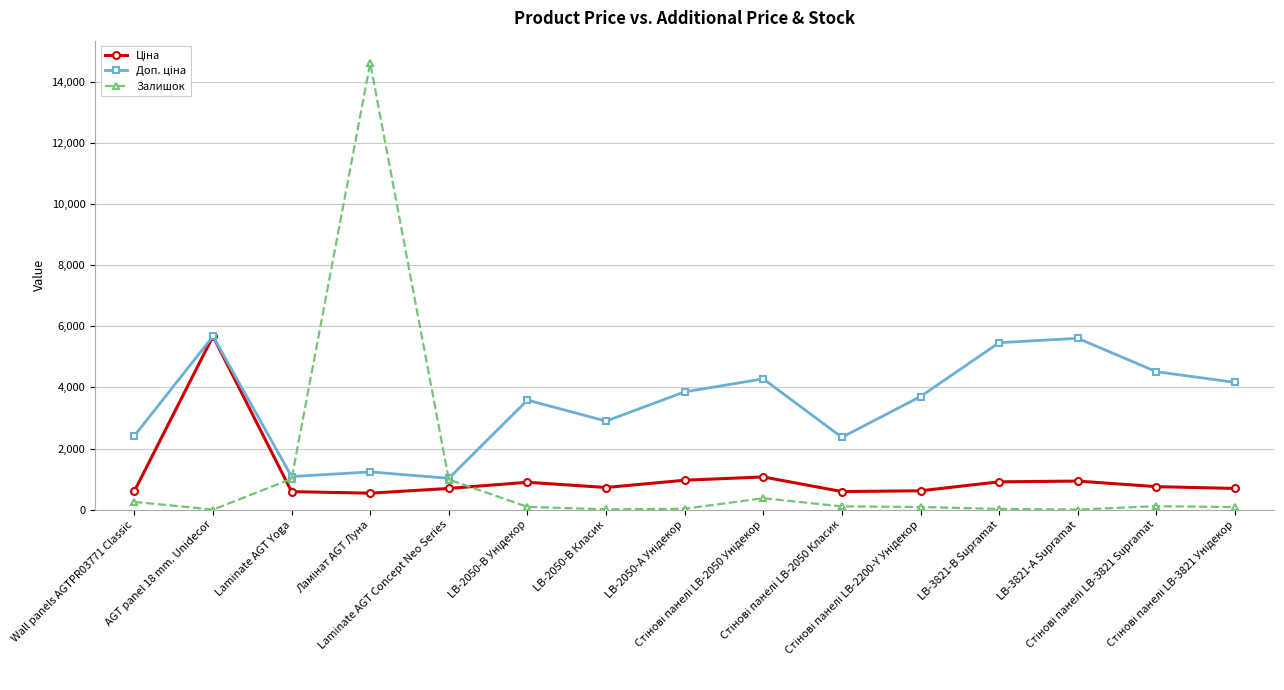

At how many categories does at least one series exceed 6121?

1